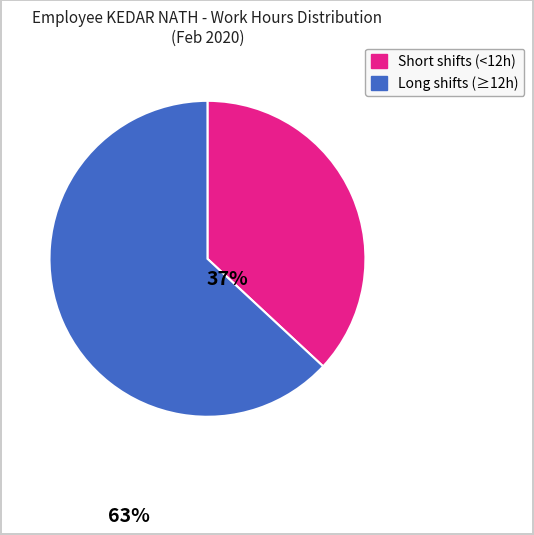

Does any single category account for the majority?

Yes